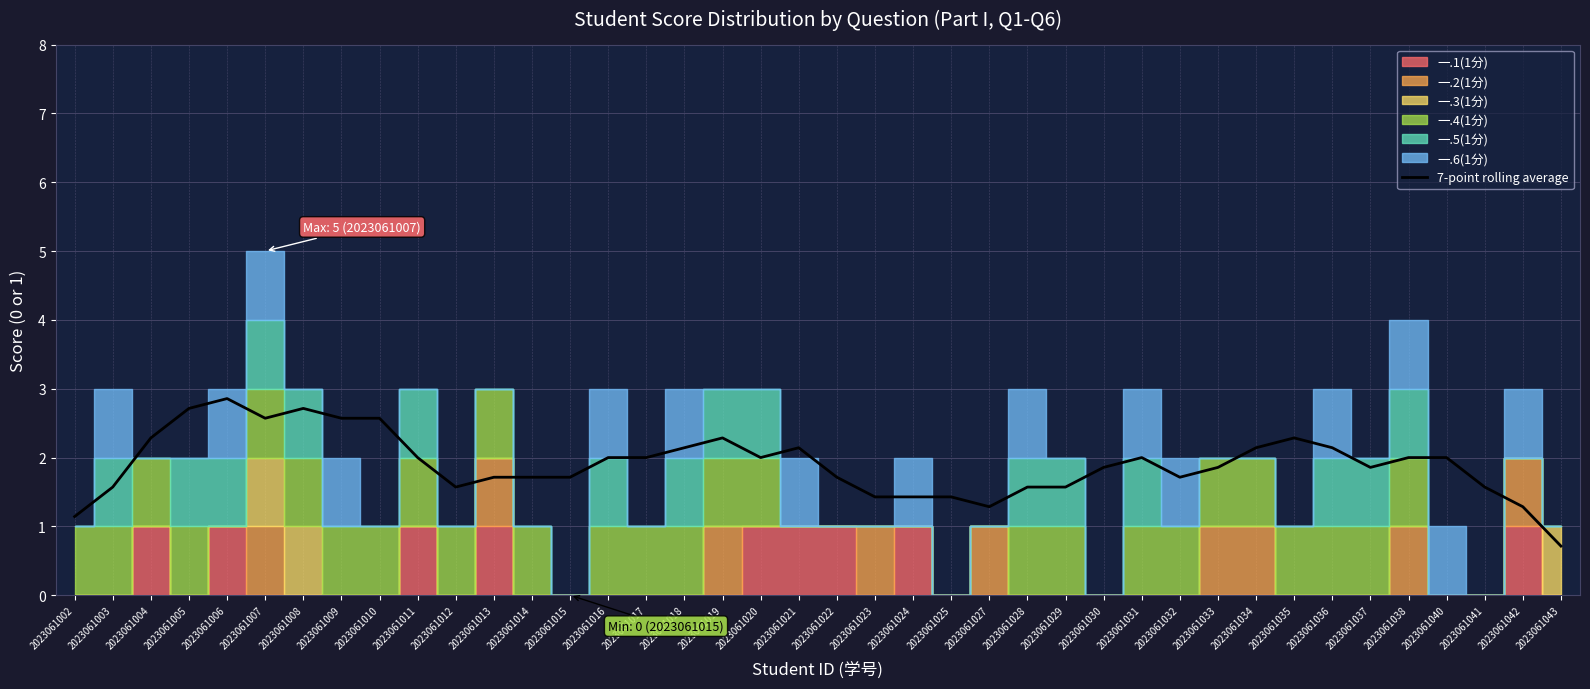

Rank the categories by value from highest to lowest.

2023061006, 2023061005, 2023061008, 2023061007, 2023061009, 2023061010, 2023061004, 2023061019, 2023061035, 2023061018, 2023061034, 2023061036, 2023061021, 2023061016, 2023061017, 2023061020, 2023061011, 2023061038, 2023061040, 2023061031, 2023061033, 2023061037, 2023061030, 2023061013, 2023061014, 2023061015, 2023061022, 2023061032, 2023061003, 2023061012, 2023061028, 2023061041, 2023061029, 2023061024, 2023061023, 2023061025, 2023061027, 2023061042, 2023061002, 2023061043